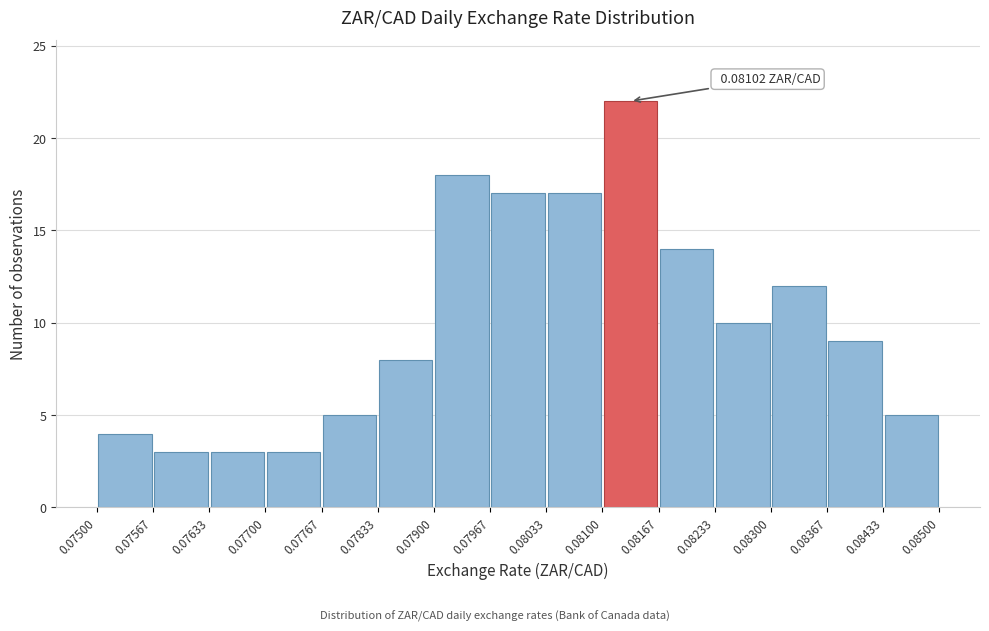

Over which range of the x-axis is the bar tallest?

0.08100 to 0.08167